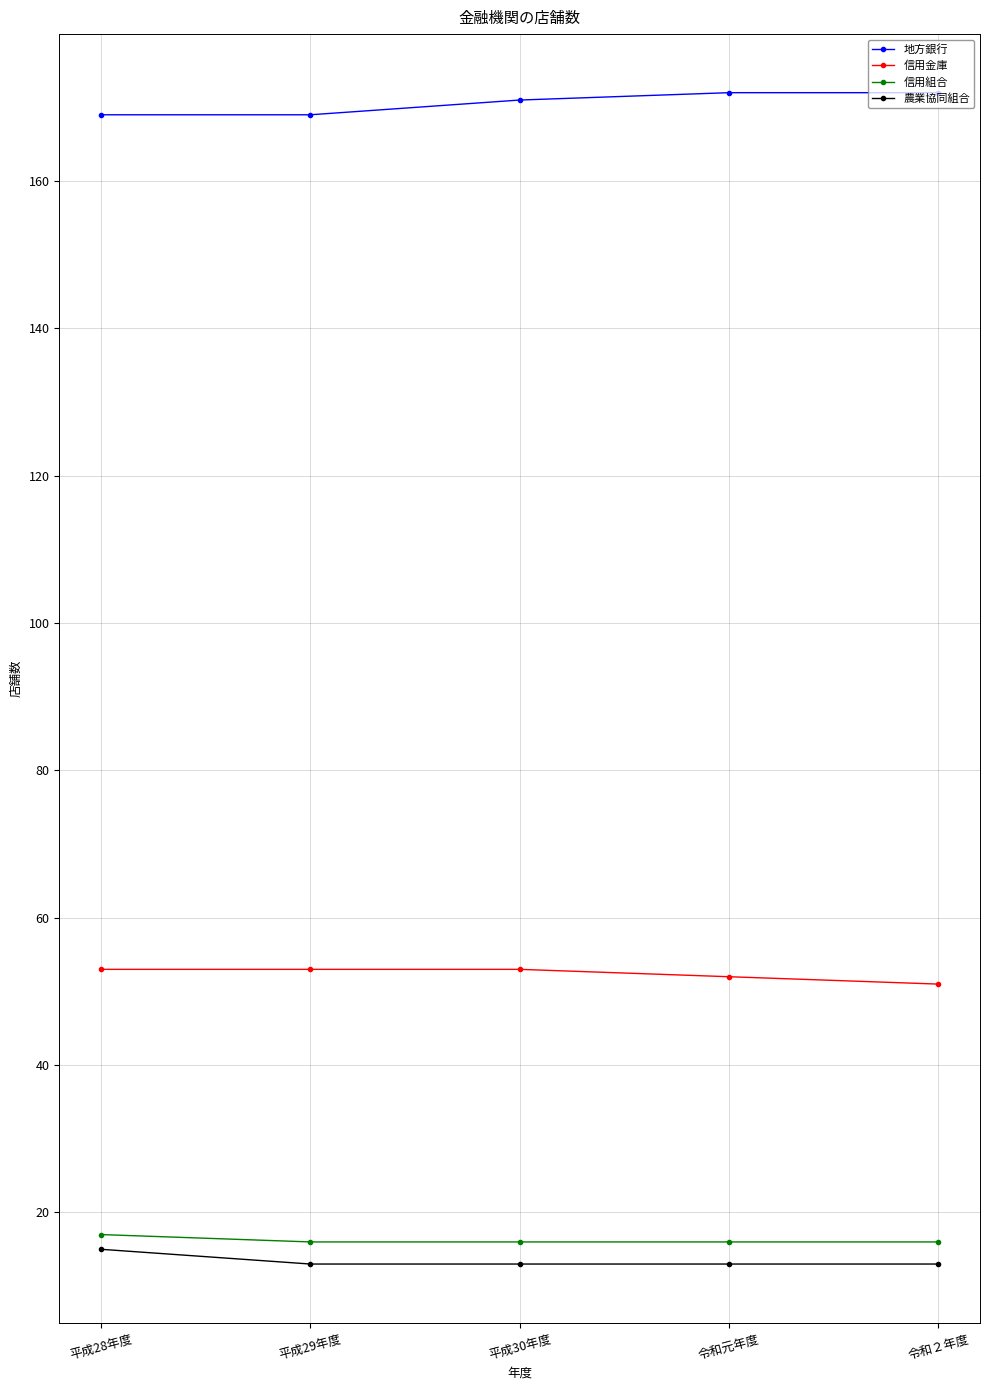

What is the difference between the maximum and minimum values in the 信用組合 series?

1